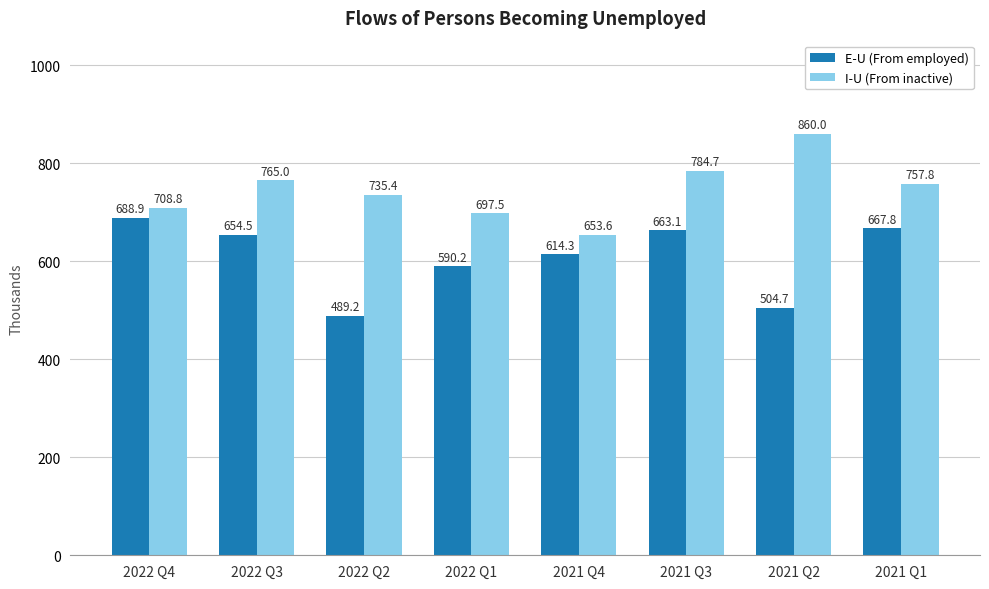

Rank the series by their maximum value, from highest to lowest.

I-U (From inactive), E-U (From employed)